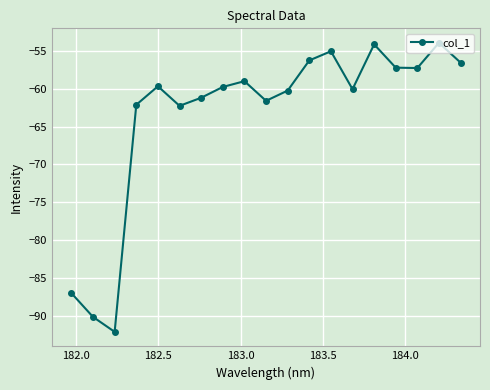

What is the value of the 5th point from the left?

-59.7